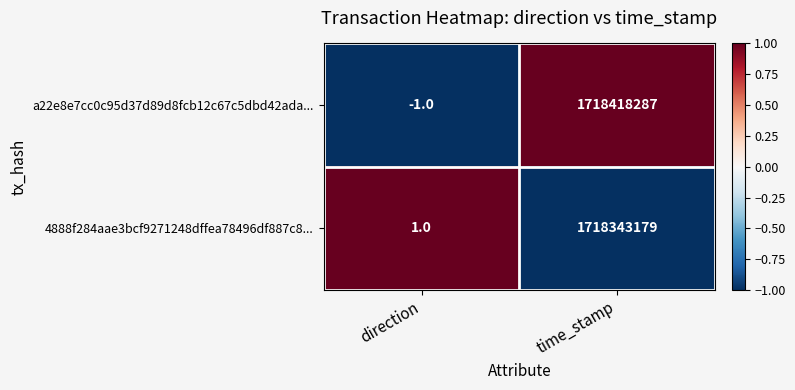

What value does the a22e8e7cc0c95d37d89d8fcb12c67c5dbd42ada... series have at time_stamp, to the nearest 100?

1718418300